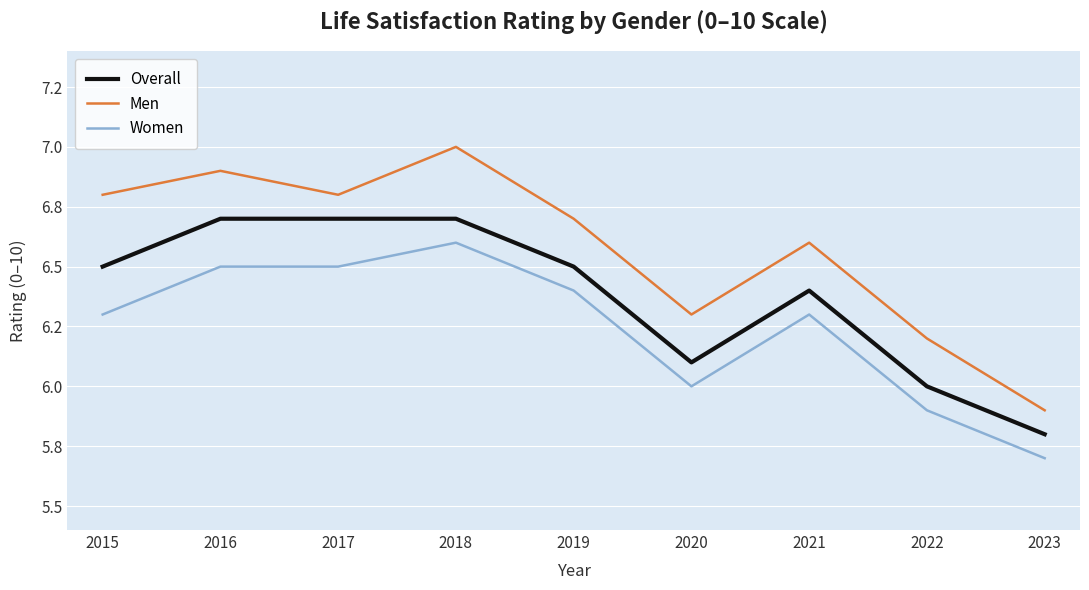

Does the chart have visible grid lines?

Yes